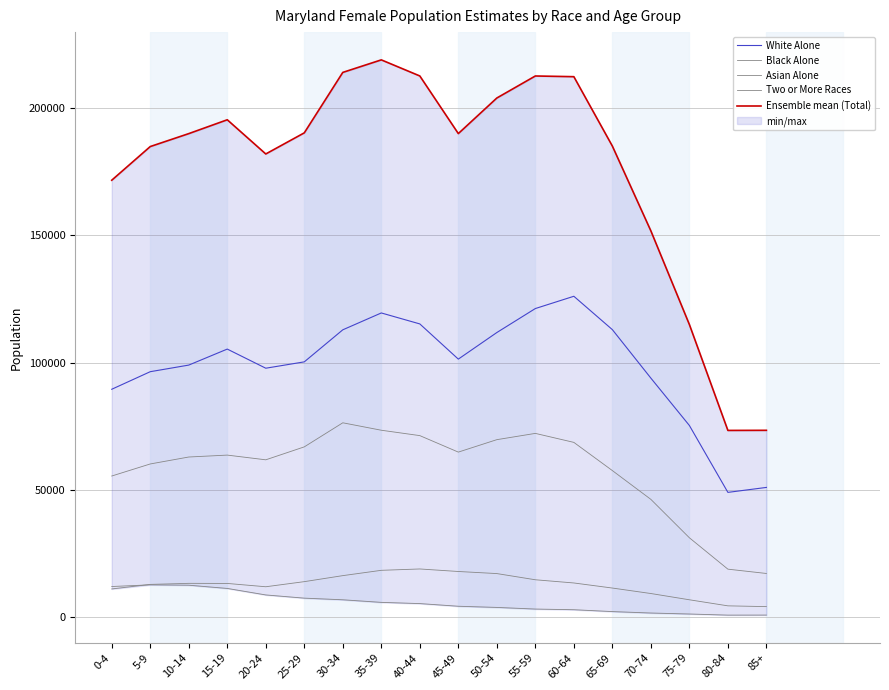

True or false: Asian Alone and Ensemble mean (Total) intersect in this chart.

False